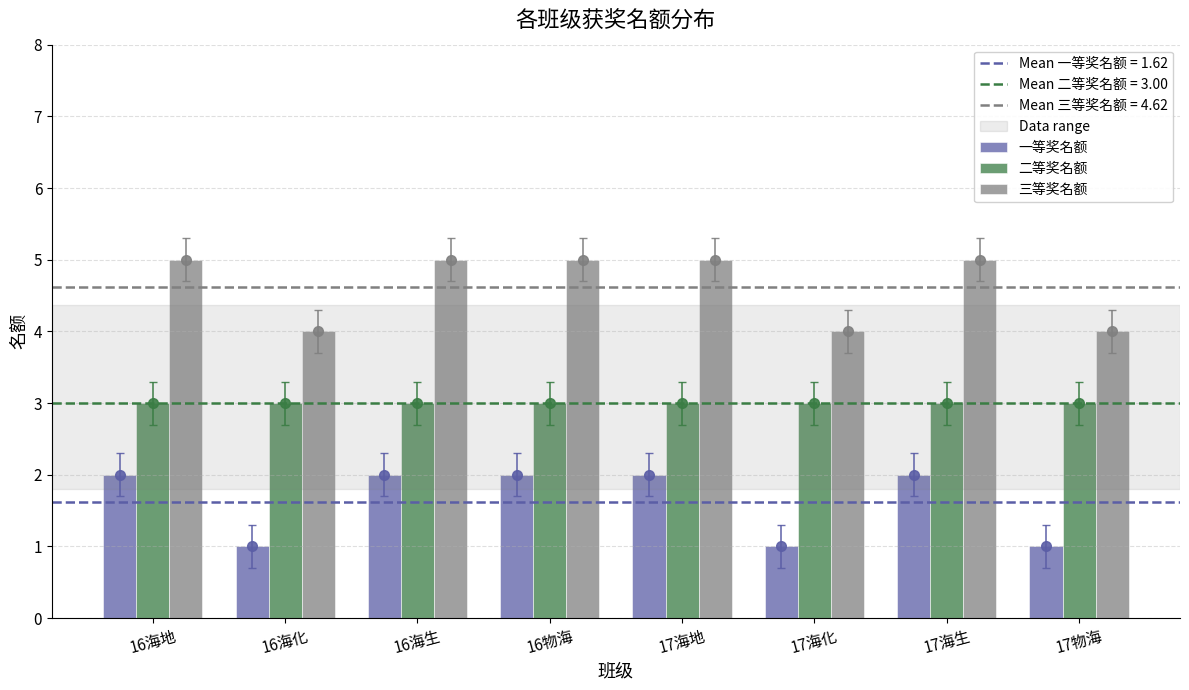

Rank the series at 16物海 from lowest to highest value.

一等奖名额, 二等奖名额, 三等奖名额